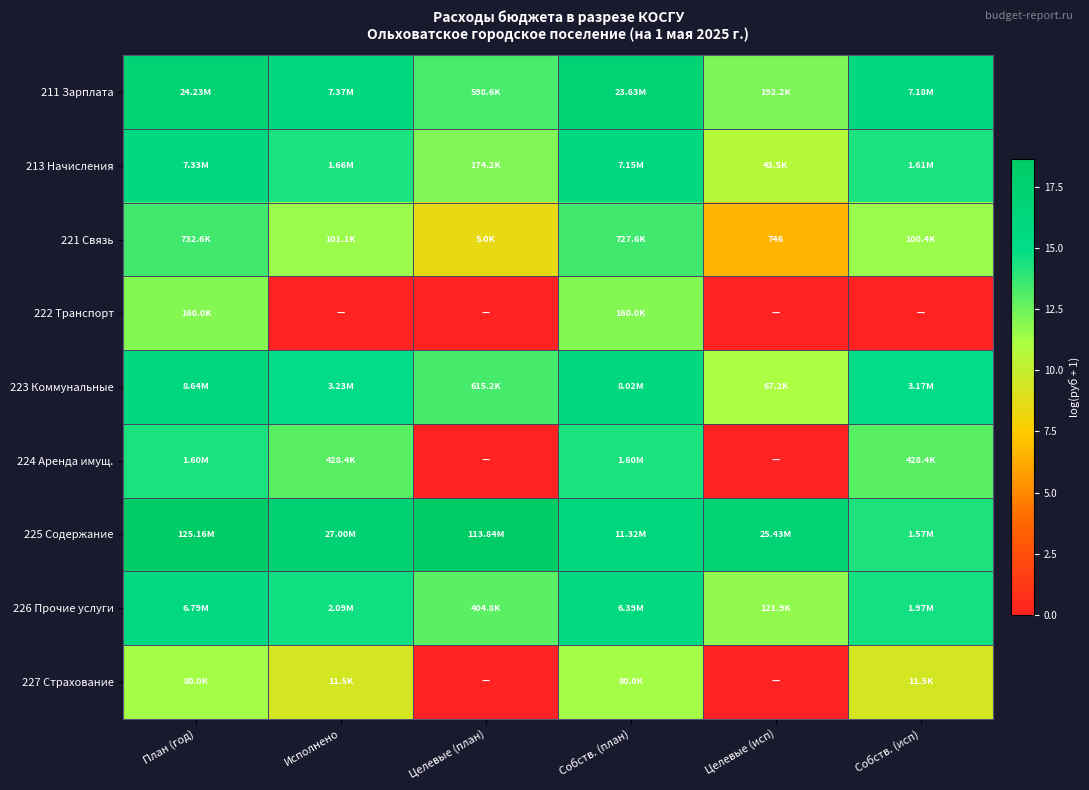

What is the minimum value for 211 Зарплата?

12.2